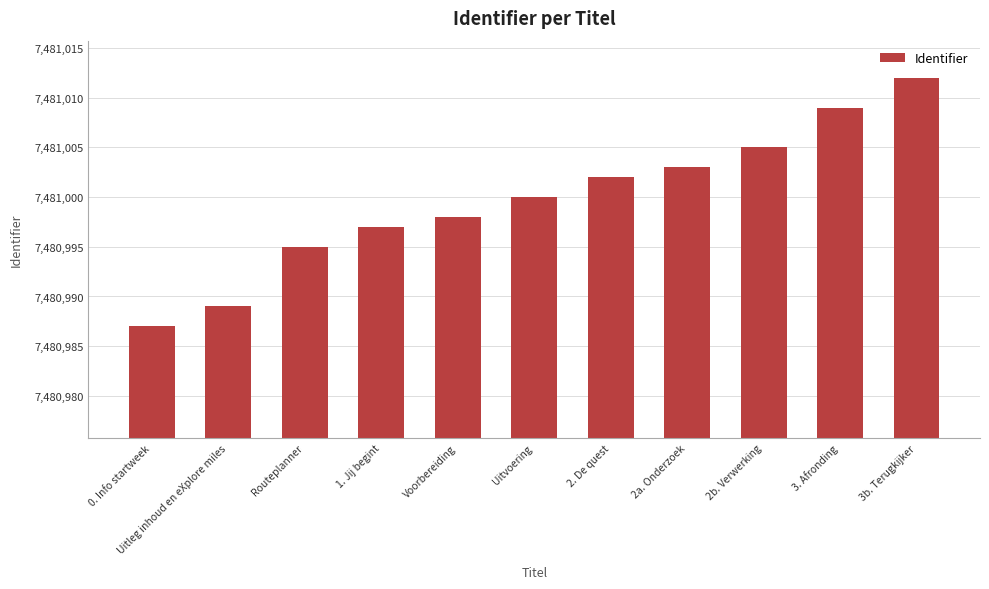

Reading left to right, list all the values displayed in this chart.

0. Info startweek=7480987	Uitleg inhoud en eXplore miles=7480989	Routeplanner=7480995	1. Jij begint=7480997	Voorbereiding=7480998	Uitvoering=7481000	2. De quest=7481002	2a. Onderzoek=7481003	2b. Verwerking=7481005	3. Afronding=7481009	3b. Terugkijker=7481012